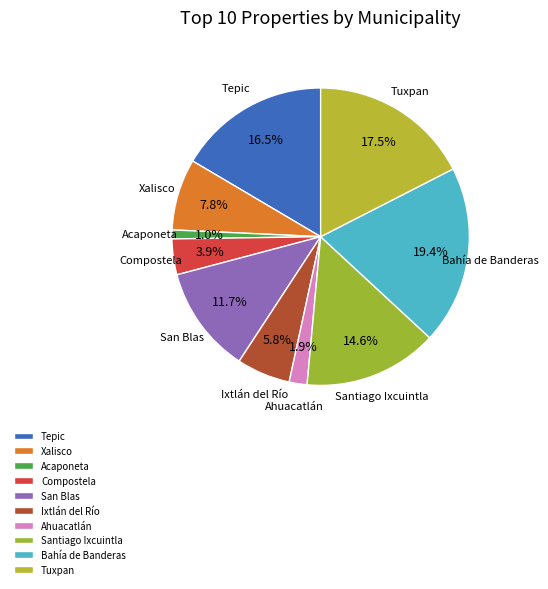

Count the number of slices in the pie.

10